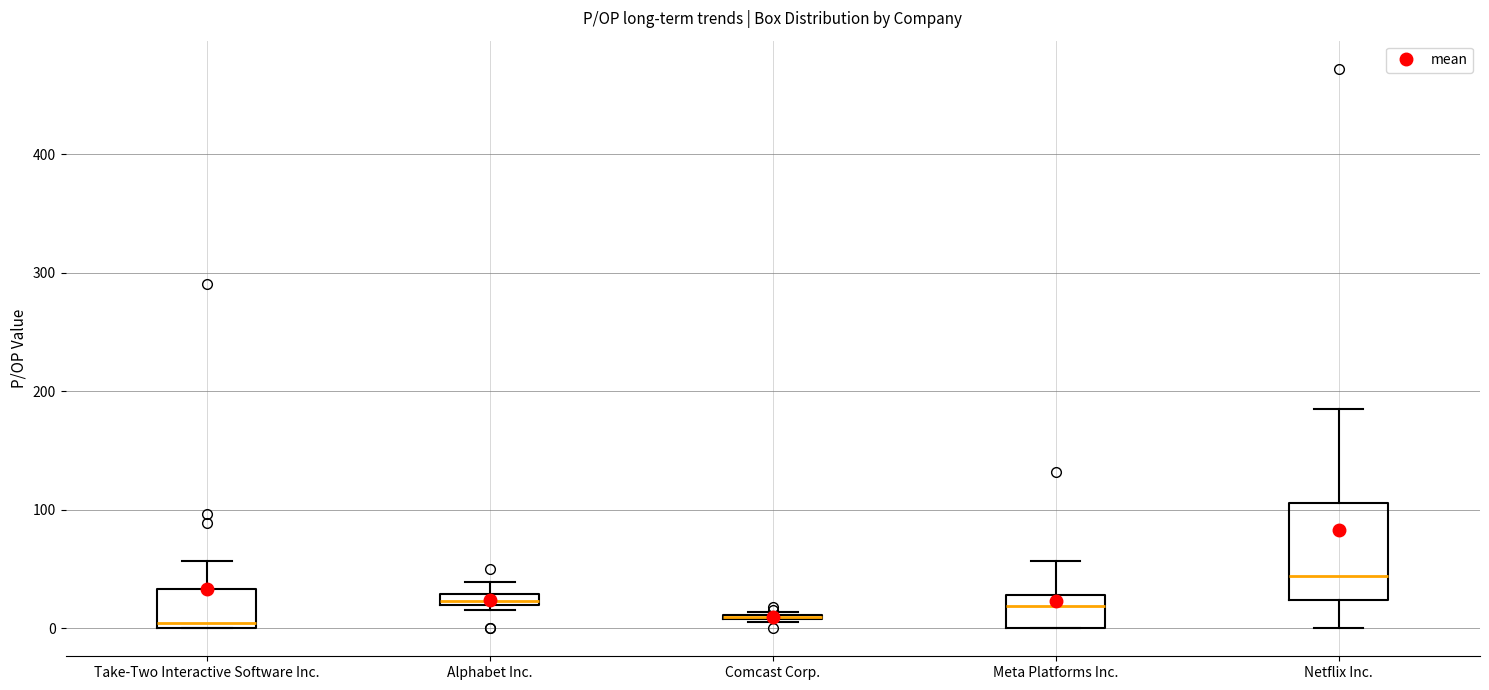

Where is the lower edge of the box for Netflix Inc. on the y-axis? The values are not printed on the chart, so give them approximately, as read against the axis.

20